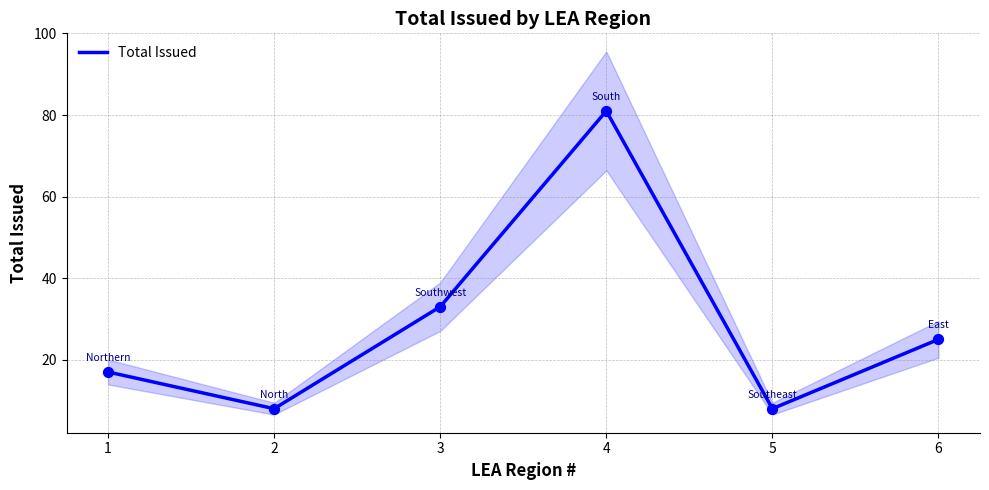

What is the ratio of the value at 4 to the value at 1?

4.8